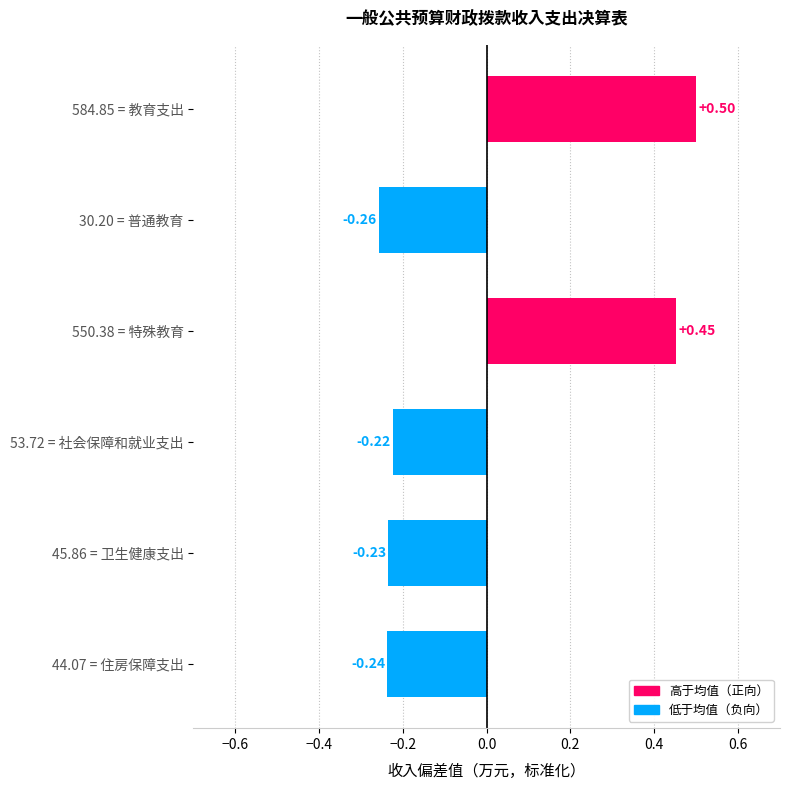

Which label corresponds to the smallest value in the chart?

30.20 = 普通教育